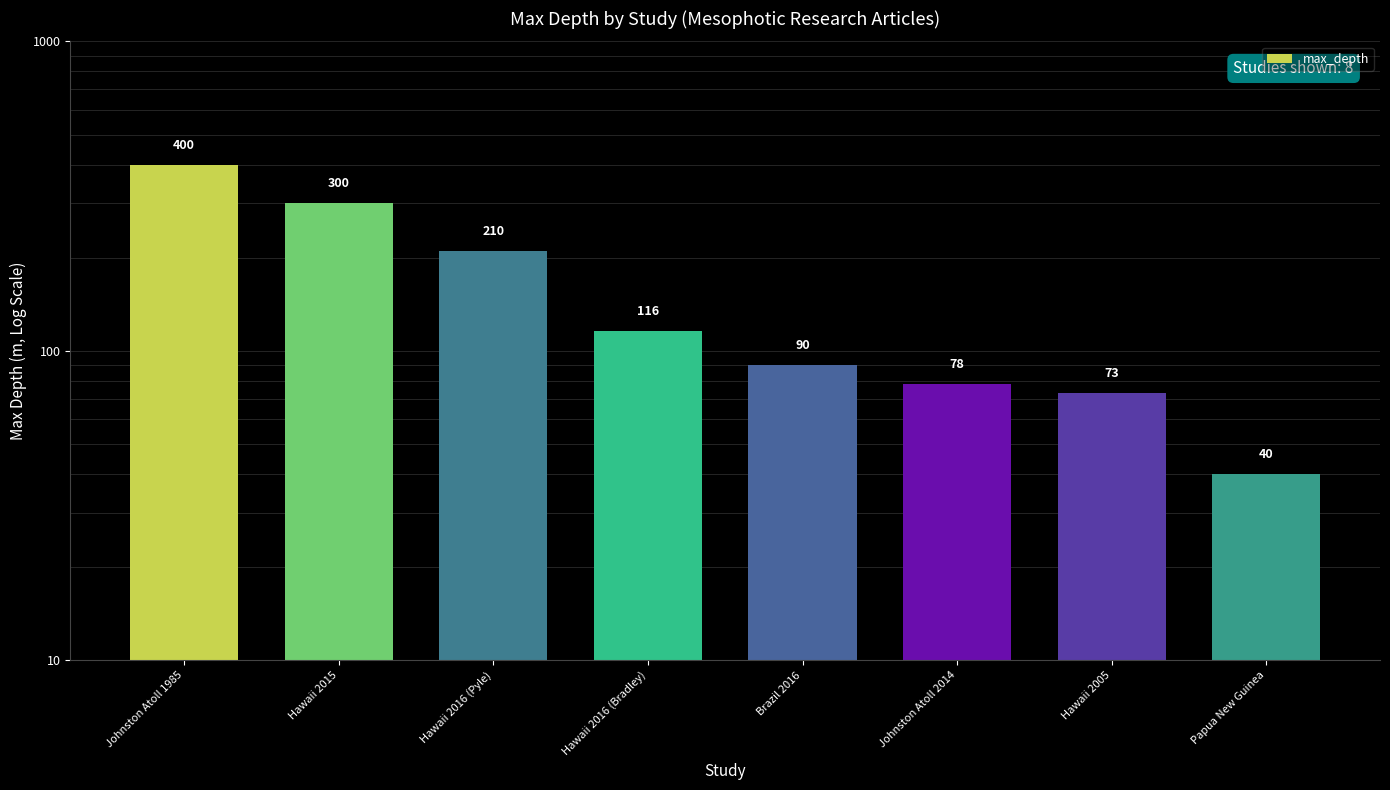

What is the value of the 5th bar from the left?

90